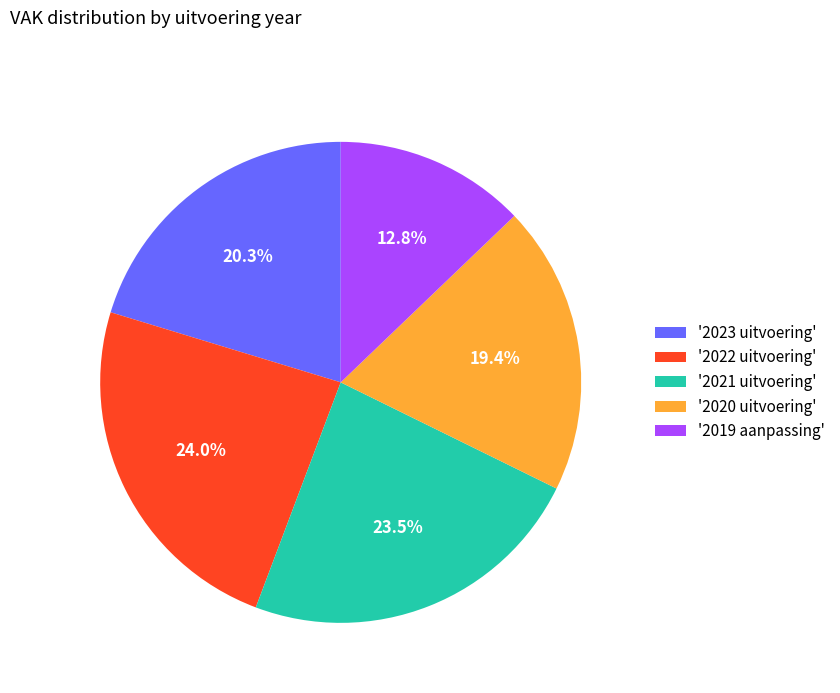

Does '2019 aanpassing' account for over 50% of the chart?

No